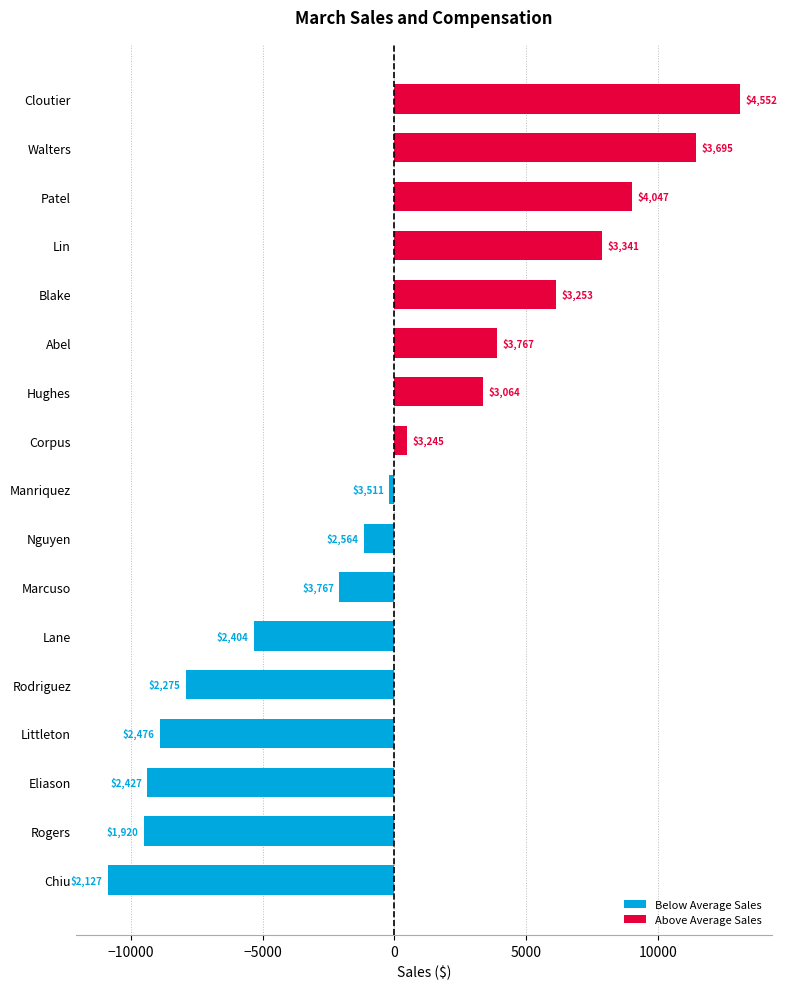

How many bars are there in total?

17